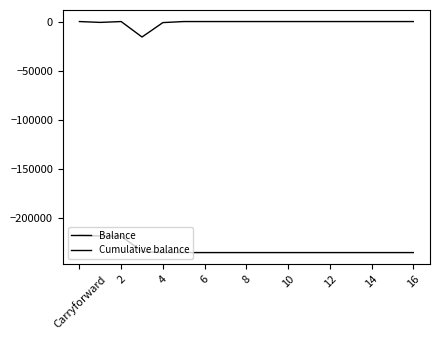

How many lines are shown in the chart?

2